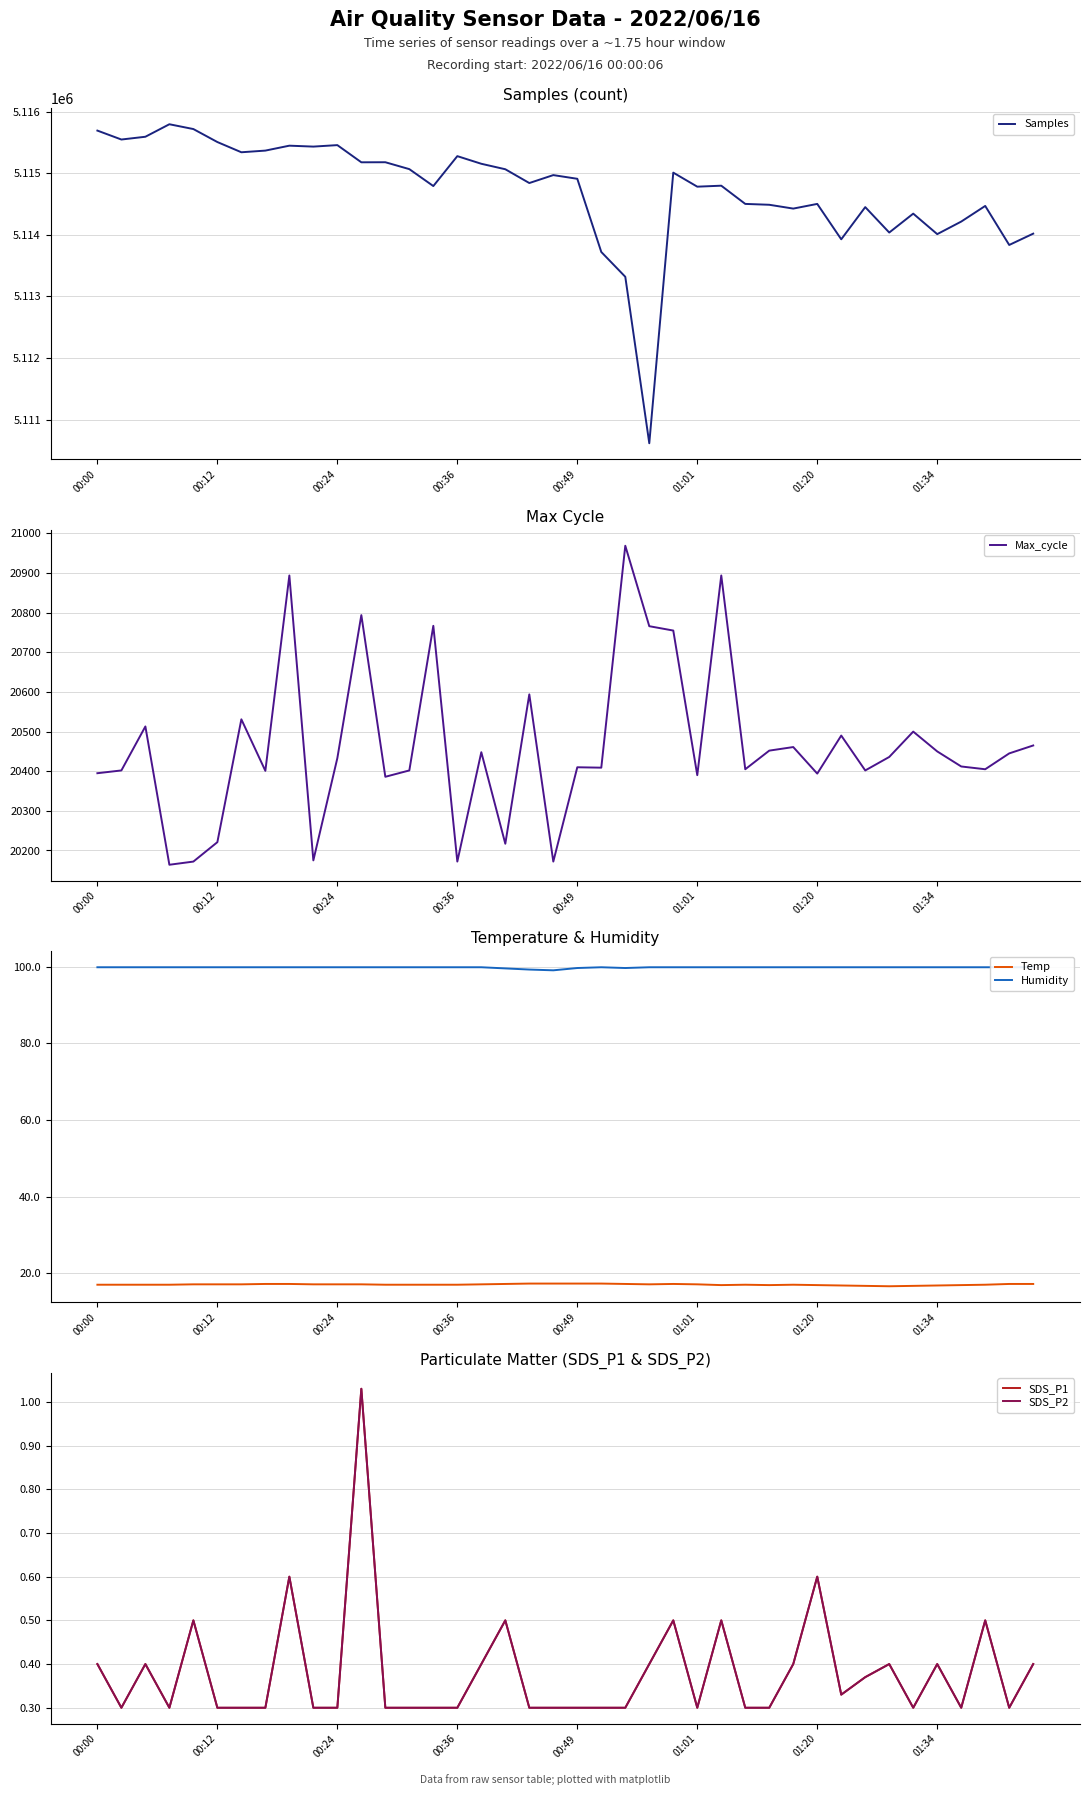

Which series has the largest total across all categories?

Samples